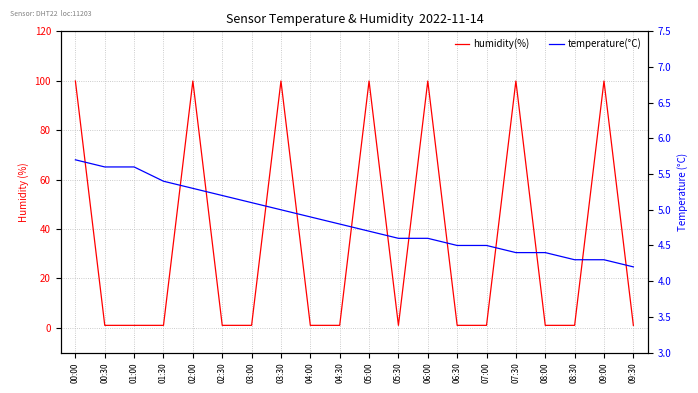

What is the sum of the temperature(°C) values at 06:00 and 06:30?

9.1